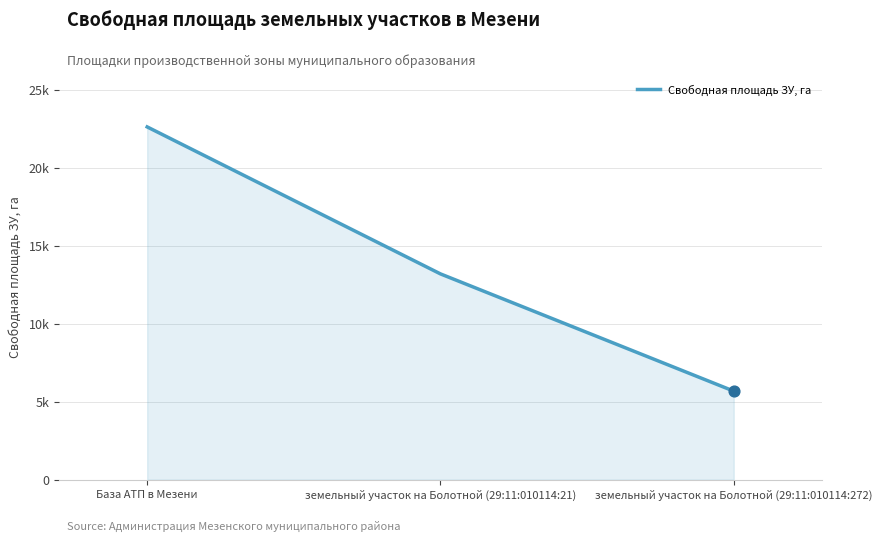

Does the chart have visible grid lines?

Yes